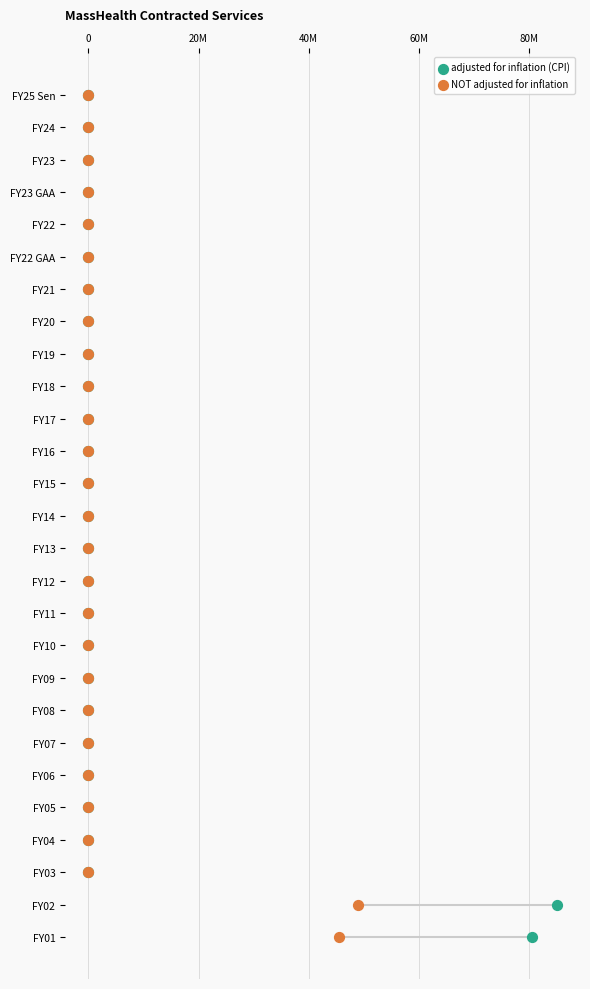

Which series reaches the minimum Y coordinate?

adjusted for inflation (CPI)